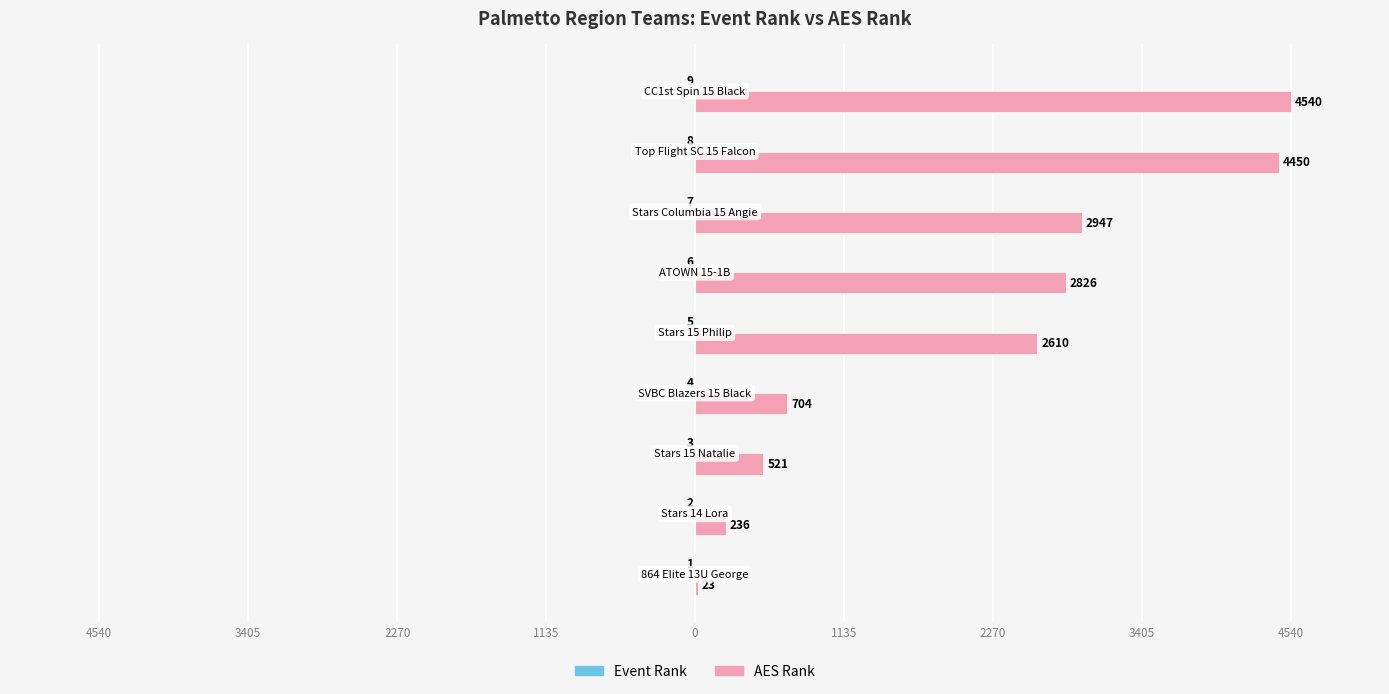

Reading left to right, transcribe all the data shown in this chart.

Event Rank: -1	-2	-3	-4	-5	-6	-7	-8	-9
AES Rank: 23	236	521	704	2610	2826	2947	4450	4540